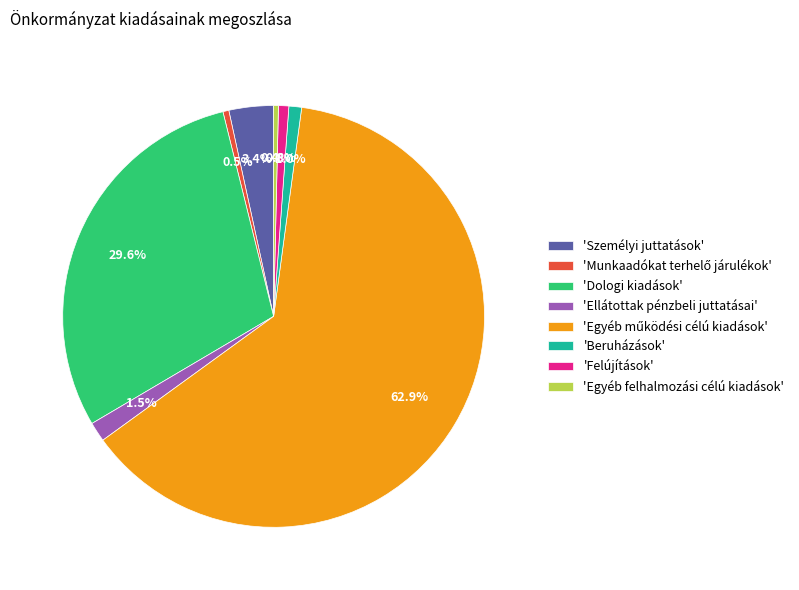

Combined, do 'Egyéb felhalmozási célú kiadások' and 'Személyi juttatások' account for over 50%?

No